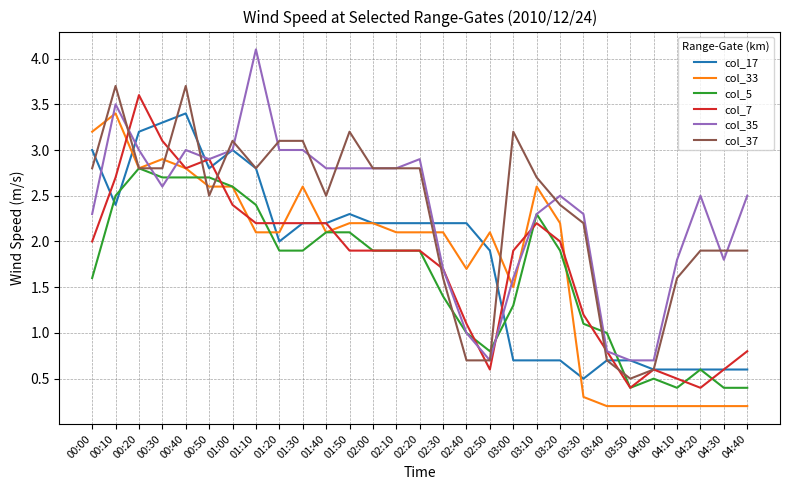

What is the difference between the highest and lowest values at 04:10?

1.6